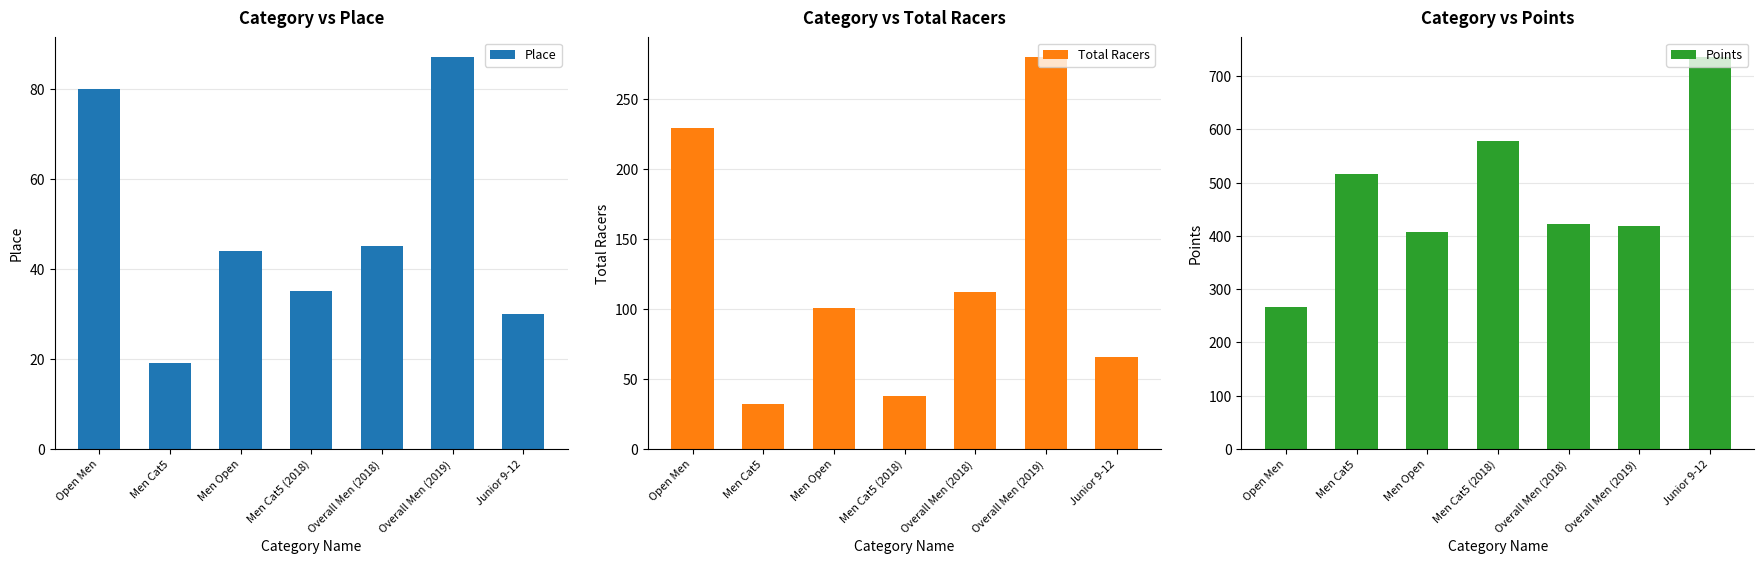

Is the value of Points at Men Cat5 (2018) greater than the value of Place at Men Cat5?

Yes